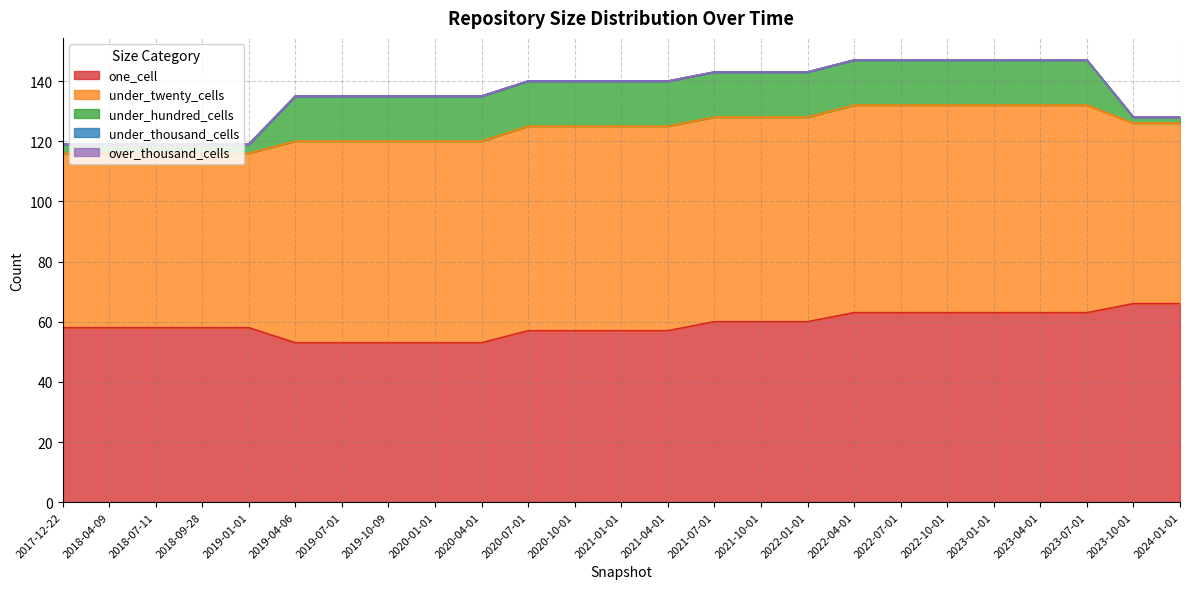

List the series in order of their peak value, highest first.

under_twenty_cells, one_cell, under_hundred_cells, under_thousand_cells, over_thousand_cells